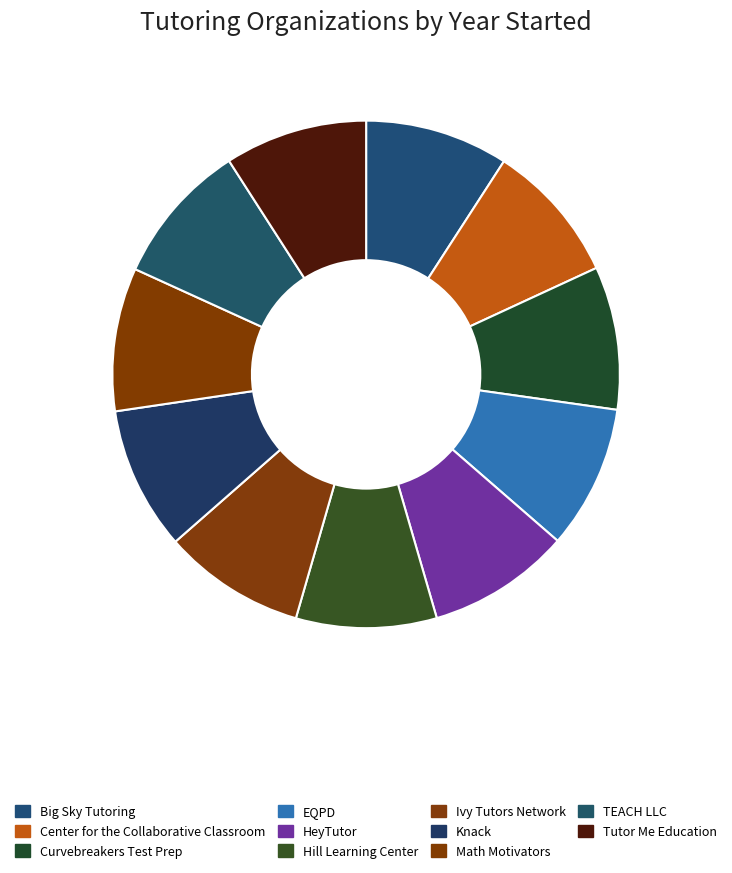

Which category has the smallest portion of the pie?

Hill Learning Center